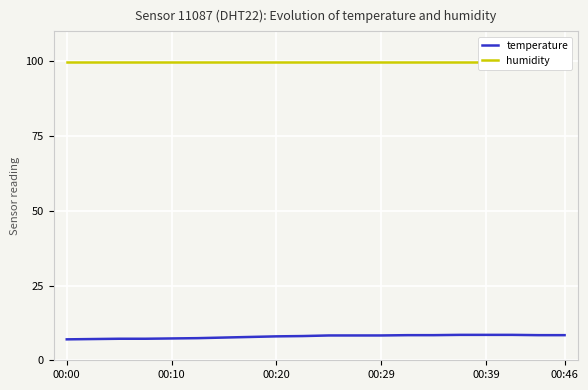

What is the greatest value displayed?

99.9